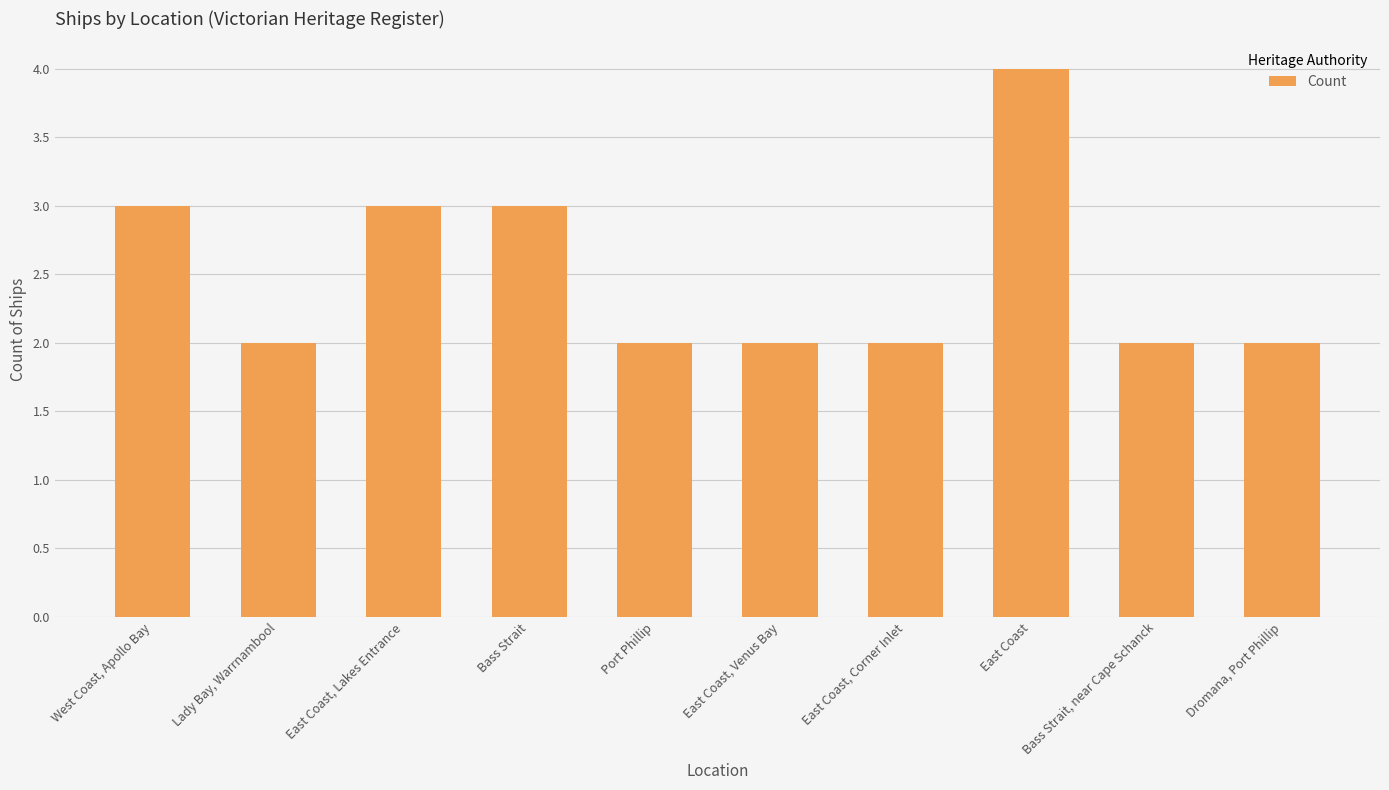

Approximately how many times larger is the value at Bass Strait, near Cape Schanck compared to Lady Bay, Warrnambool?

1.0